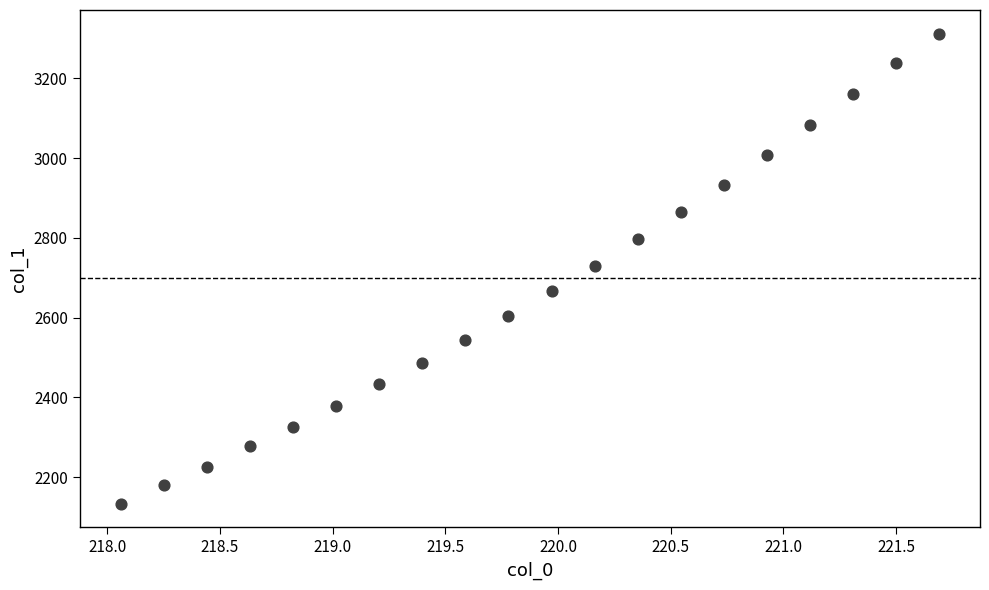

What is the range of Y values (max minus min)?

1179.1